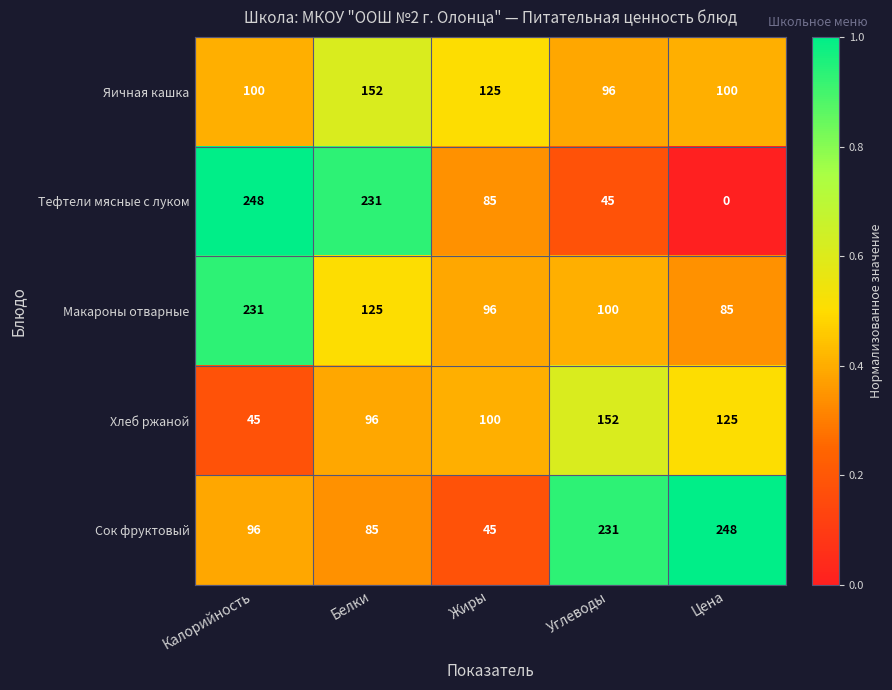

Rank the series at Углеводы from highest to lowest value.

Сок фруктовый, Хлеб ржаной, Макароны отварные, Яичная кашка, Тефтели мясные с луком